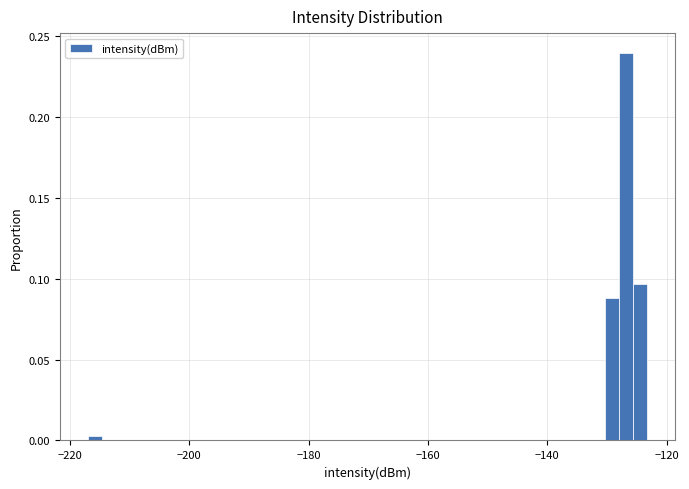

Around what value on the x-axis is the tallest bar? Give the approximate position of its centre, as read against the axis.

-126